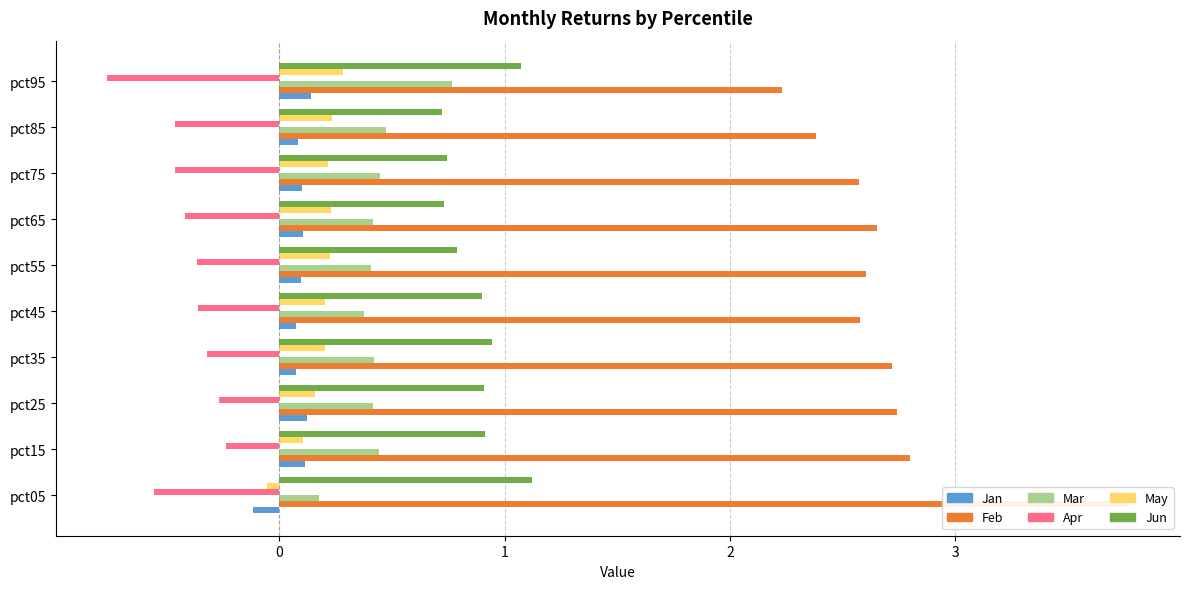

What is the label of the 8th bar from the right?

1